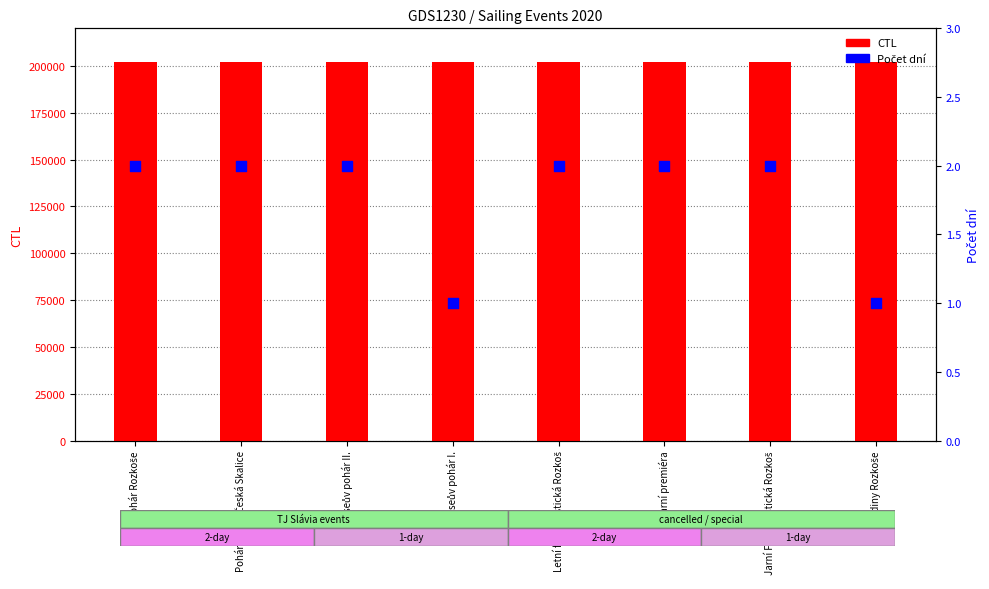

Which series has the largest total across all categories?

CTL